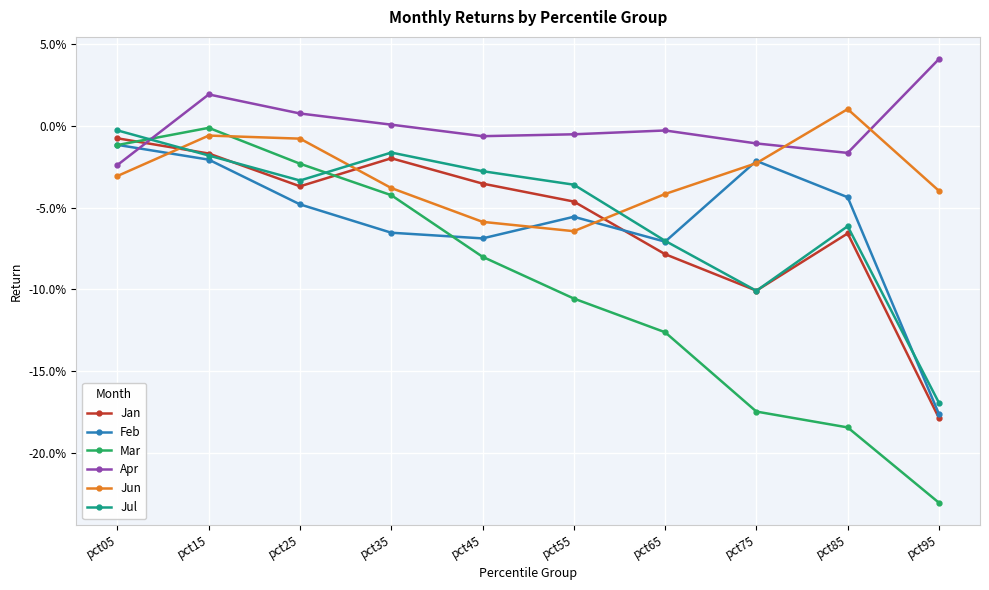

Reading left to right, list all the values displayed in this chart.

Jan: pct05=-0.0	pct15=-0.0	pct25=-0.0	pct35=-0.0	pct45=-0.0	pct55=-0.0	pct65=-0.1	pct75=-0.1	pct85=-0.1	pct95=-0.2
Feb: pct05=-0.0	pct15=-0.0	pct25=-0.0	pct35=-0.1	pct45=-0.1	pct55=-0.1	pct65=-0.1	pct75=-0.0	pct85=-0.0	pct95=-0.2
Mar: pct05=-0.0	pct15=-0.0	pct25=-0.0	pct35=-0.0	pct45=-0.1	pct55=-0.1	pct65=-0.1	pct75=-0.2	pct85=-0.2	pct95=-0.2
Apr: pct05=-0.0	pct15=0.0	pct25=0.0	pct35=0.0	pct45=-0.0	pct55=-0.0	pct65=-0.0	pct75=-0.0	pct85=-0.0	pct95=0.0
Jun: pct05=-0.0	pct15=-0.0	pct25=-0.0	pct35=-0.0	pct45=-0.1	pct55=-0.1	pct65=-0.0	pct75=-0.0	pct85=0.0	pct95=-0.0
Jul: pct05=-0.0	pct15=-0.0	pct25=-0.0	pct35=-0.0	pct45=-0.0	pct55=-0.0	pct65=-0.1	pct75=-0.1	pct85=-0.1	pct95=-0.2